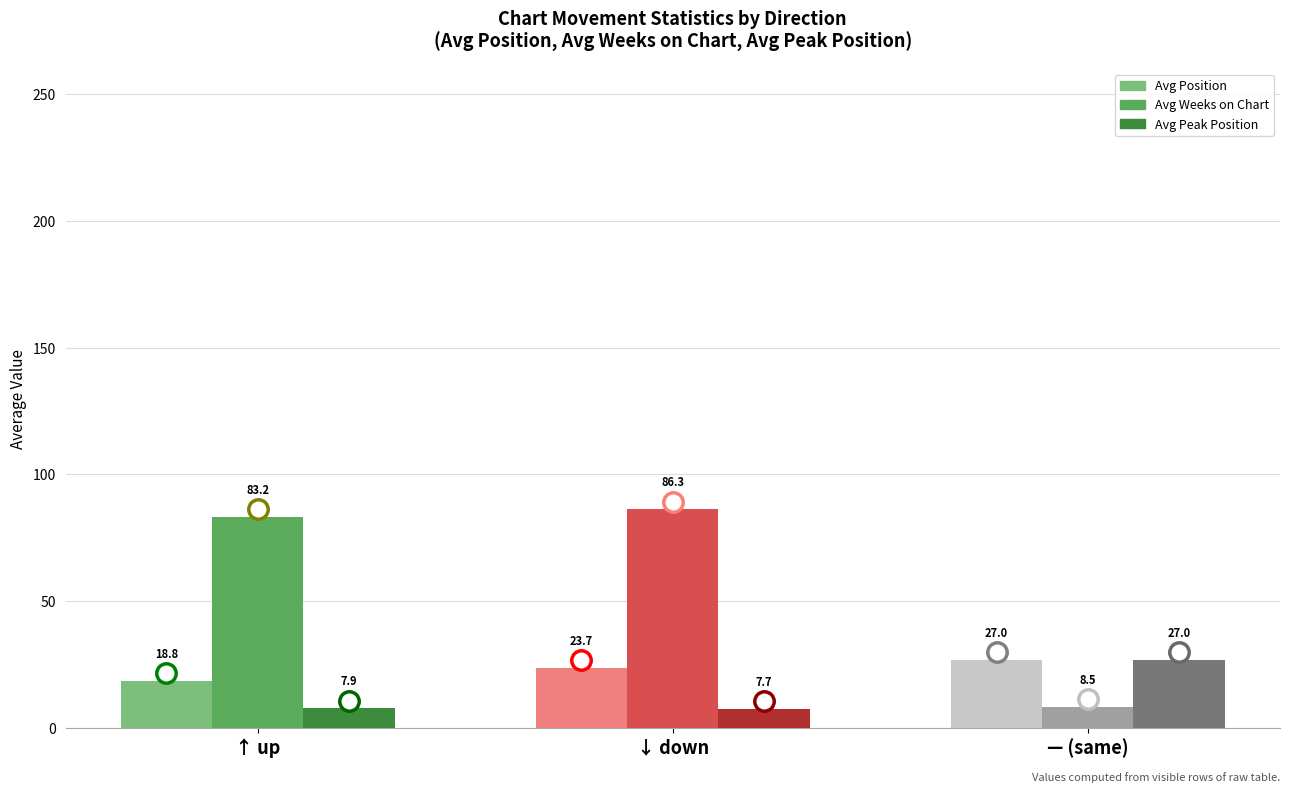

What is the spread (max minus min) of values at ↓ down?

78.6